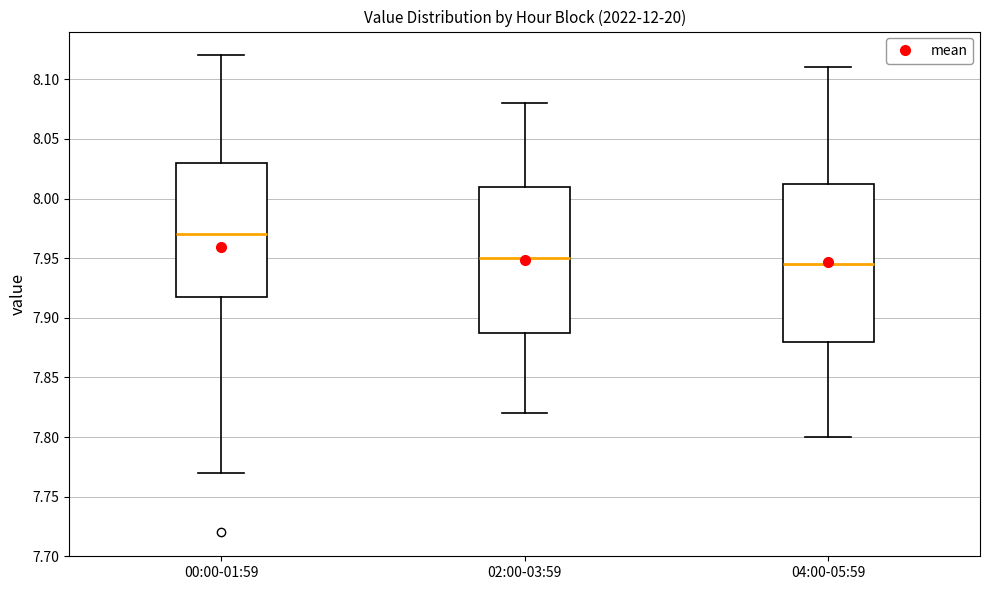

Reading left to right, transcribe this box plot: for each box, give where its median line is, the range the box spans, and where its two whiskers end, as read against the y-axis. The values are not printed on the chart, so give them approximately, as read against the axis.

00:00-01:59: median 7.970, box 7.920 to 8.030, whiskers 7.770 to 8.120
02:00-03:59: median 7.950, box 7.890 to 8.010, whiskers 7.820 to 8.080
04:00-05:59: median 7.945, box 7.880 to 8.015, whiskers 7.800 to 8.110